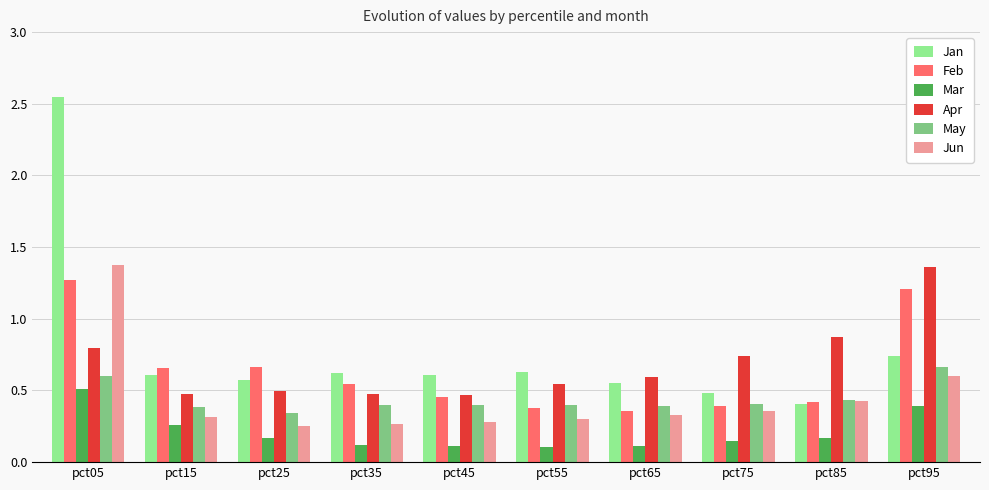

The value of Jun at pct15 is 0.6. True or false?

False